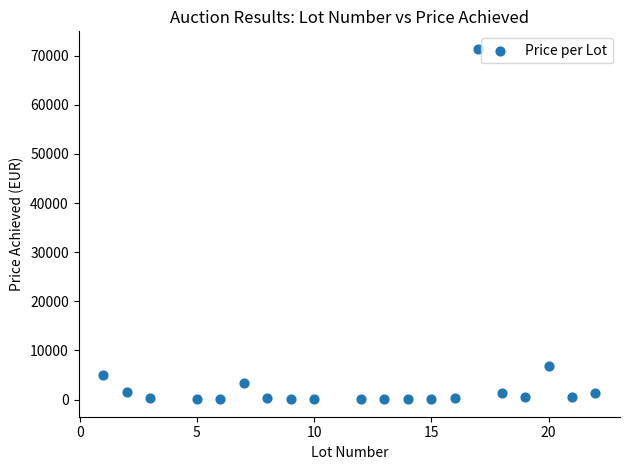

What is the range of Y values (max minus min)?

71330